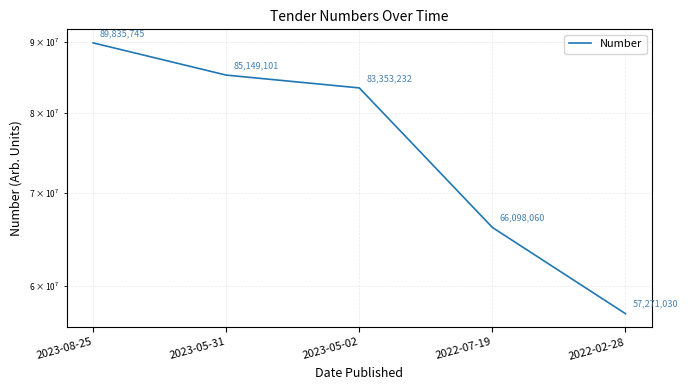

True or false: the data shows 85149101 at 2023-05-31.

True